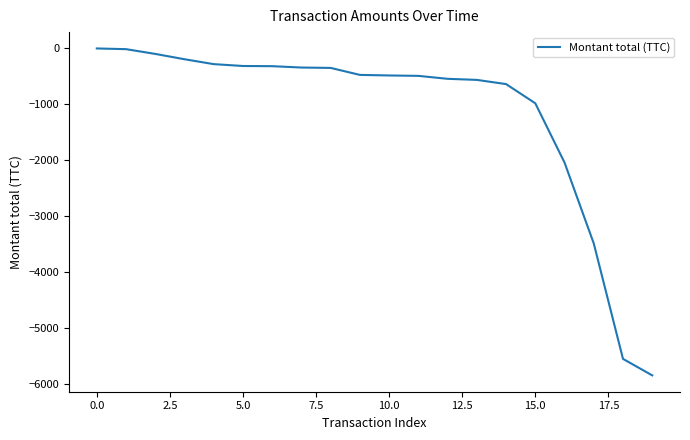

What is the smallest value displayed?

-5850.0